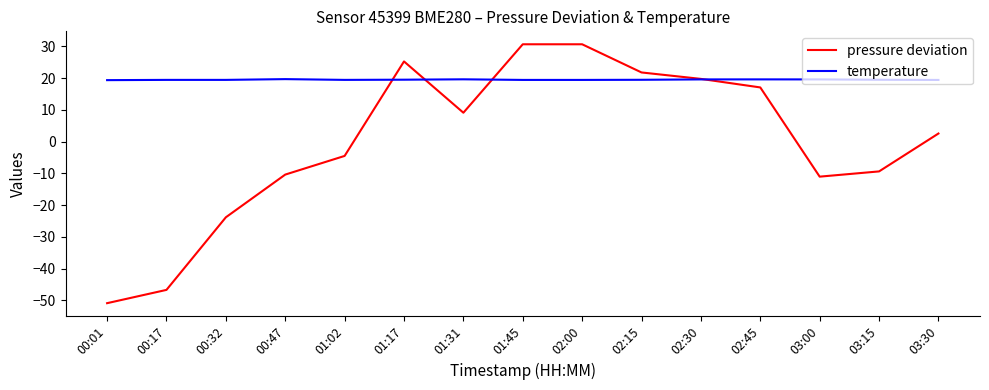

Count the number of data series in this chart.

2